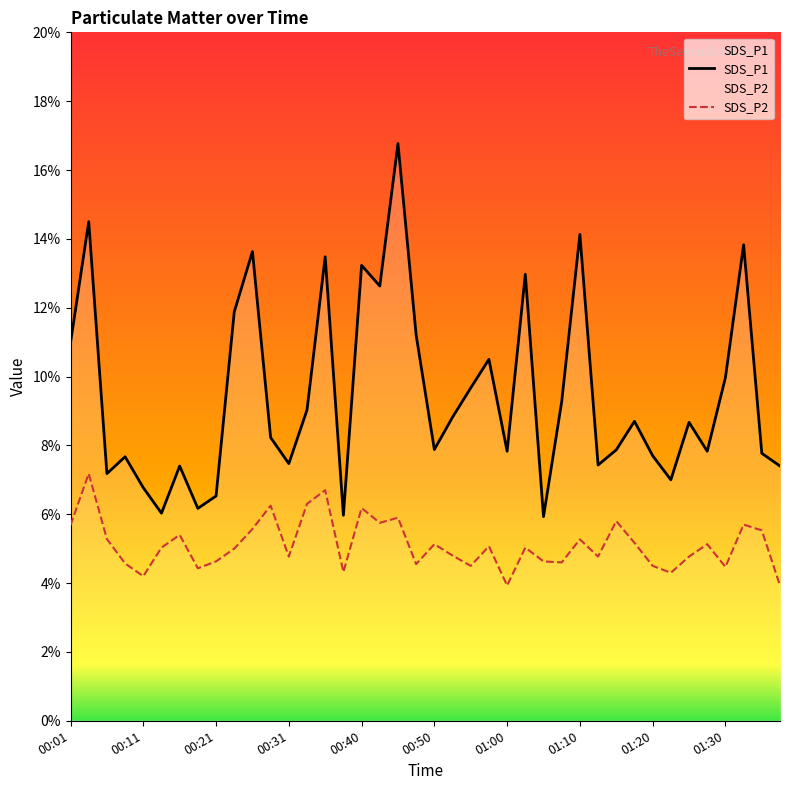

Reading left to right, what are all the values shown in this chart?

SDS_P1: 00:01=11.0	00:04=14.5	00:06=7.2	00:09=7.7	00:11=6.8	00:13=6.0	00:16=7.4	00:18=6.2	00:21=6.5	00:23=11.9	00:26=13.6	00:28=8.2	00:31=7.5	00:33=9.0	00:36=13.5	00:38=6.0	00:40=13.2	00:43=12.6	00:45=16.8	00:48=11.2	00:50=7.9	00:53=8.8	00:55=9.7	00:58=10.5	01:00=7.8	01:03=13.0	01:05=5.9	01:08=9.3	01:10=14.1	01:12=7.4	01:15=7.9	01:17=8.7	01:20=7.7	01:22=7.0	01:25=8.7	01:27=7.8	01:30=10.0	01:32=13.8	01:35=7.8	01:37=7.4
SDS_P2: 00:01=5.7	00:04=7.2	00:06=5.3	00:09=4.6	00:11=4.2	00:13=5.0	00:16=5.4	00:18=4.4	00:21=4.6	00:23=5.0	00:26=5.6	00:28=6.2	00:31=4.8	00:33=6.3	00:36=6.7	00:38=4.3	00:40=6.2	00:43=5.8	00:45=5.9	00:48=4.5	00:50=5.1	00:53=4.8	00:55=4.5	00:58=5.1	01:00=3.9	01:03=5.0	01:05=4.6	01:08=4.6	01:10=5.3	01:12=4.8	01:15=5.8	01:17=5.2	01:20=4.5	01:22=4.3	01:25=4.8	01:27=5.1	01:30=4.5	01:32=5.7	01:35=5.5	01:37=3.9